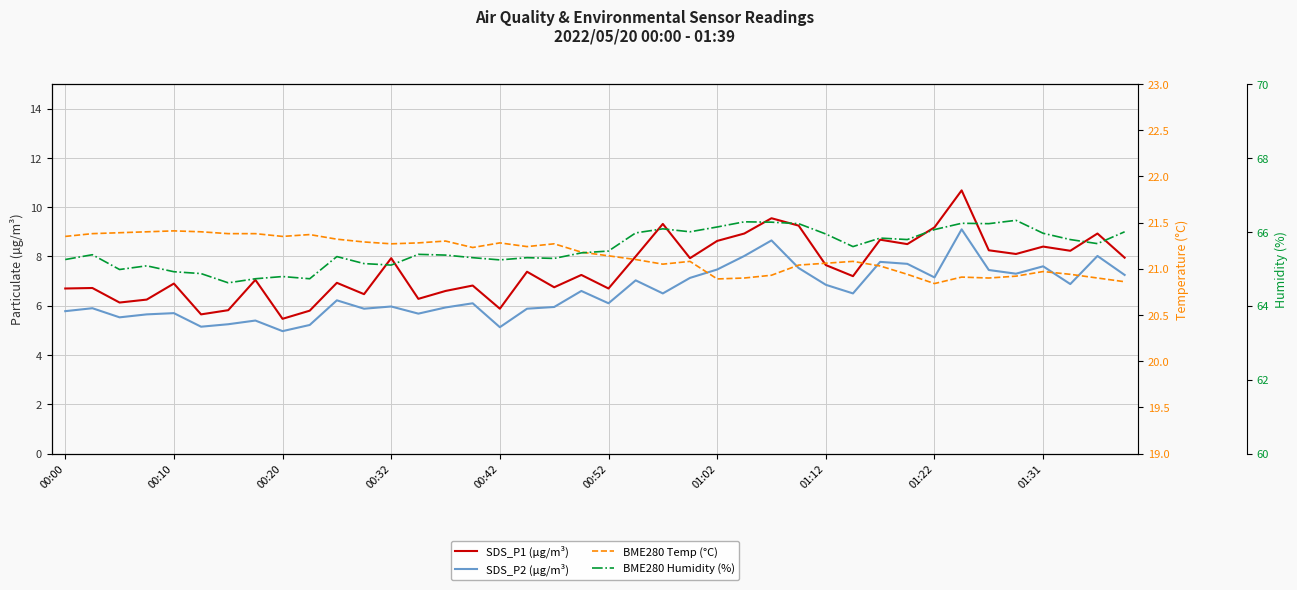

How many lines are shown in the chart?

4